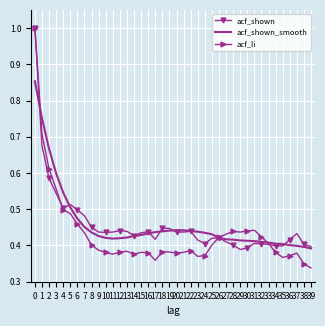

The acf_shown_smooth series shows 0.8 at 4. True or false?

False